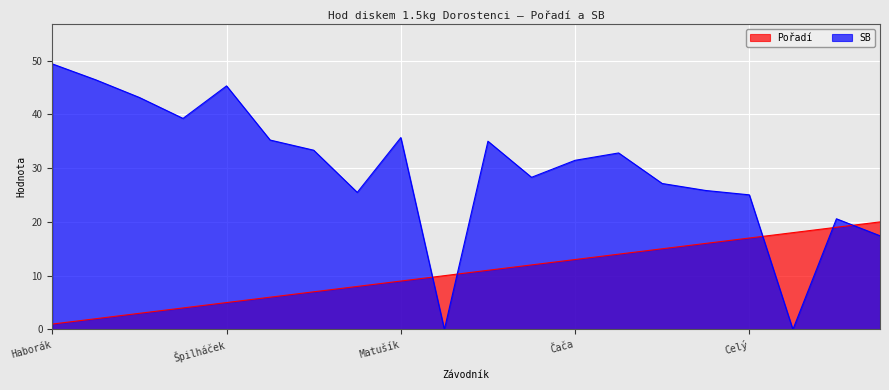

What is the difference between the maximum and minimum values in the Pořadí series?

19.0